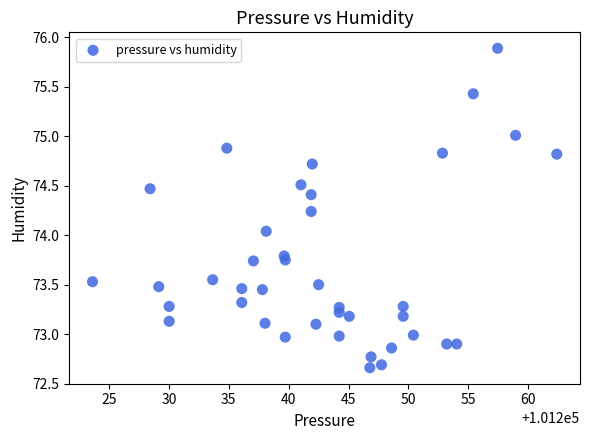

What is the range of Y values (max minus min)?

3.2